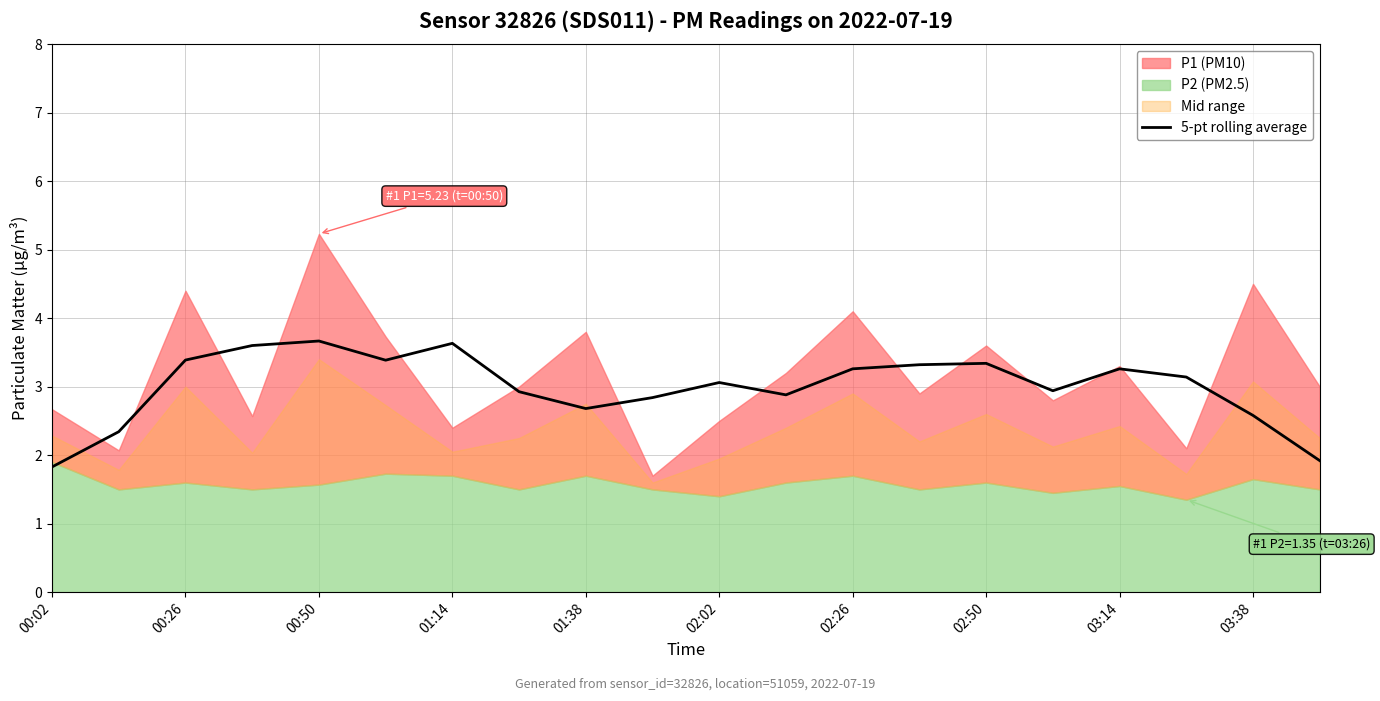

What is the highest value of the 5-pt rolling average series?

3.7